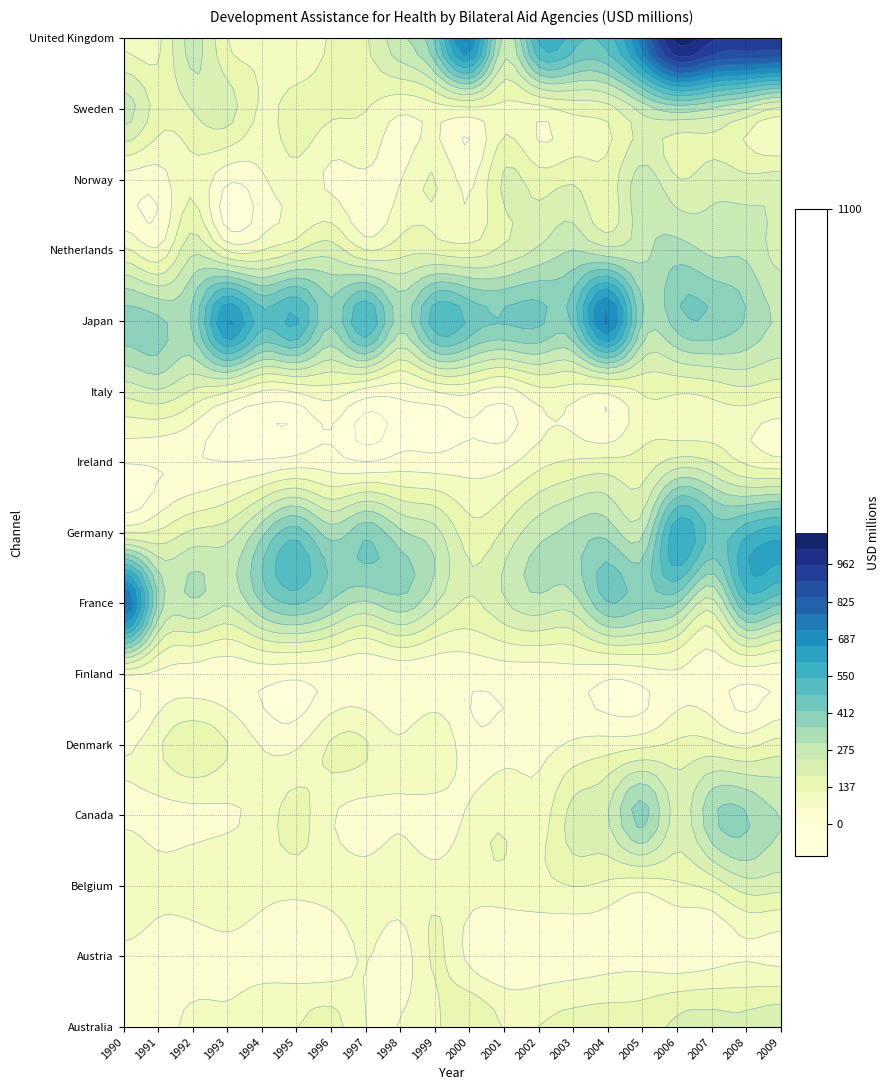

List the labels in order of Finland value, largest first.

0, 16, 1, 2, 13, 15, 11, 17, 12, 3, 18, 4, 9, 19, 6, 10, 8, 7, 14, 5